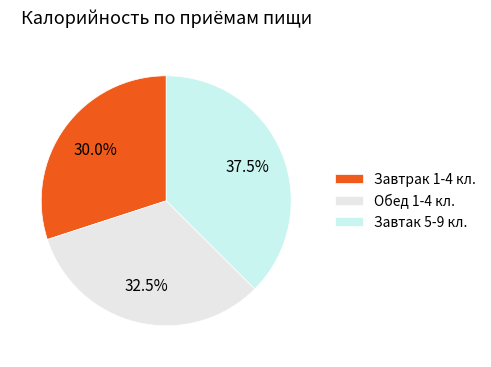

Count the number of slices in the pie.

3